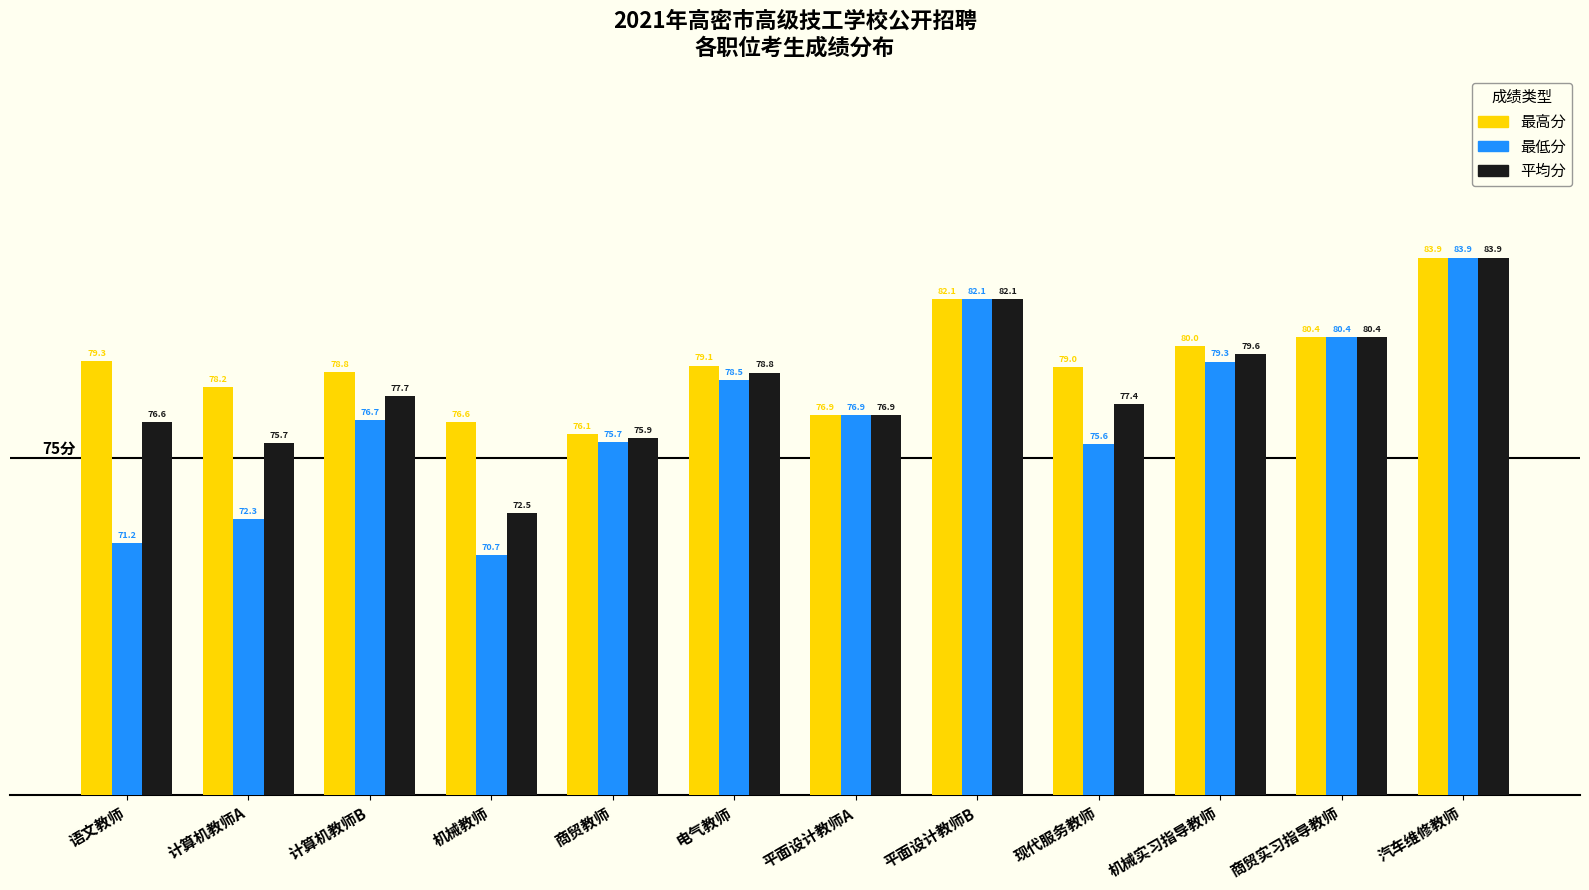

Rank the categories by 最高分 value from lowest to highest.

商贸教师, 机械教师, 平面设计教师A, 计算机教师A, 计算机教师B, 现代服务教师, 电气教师, 语文教师, 机械实习指导教师, 商贸实习指导教师, 平面设计教师B, 汽车维修教师